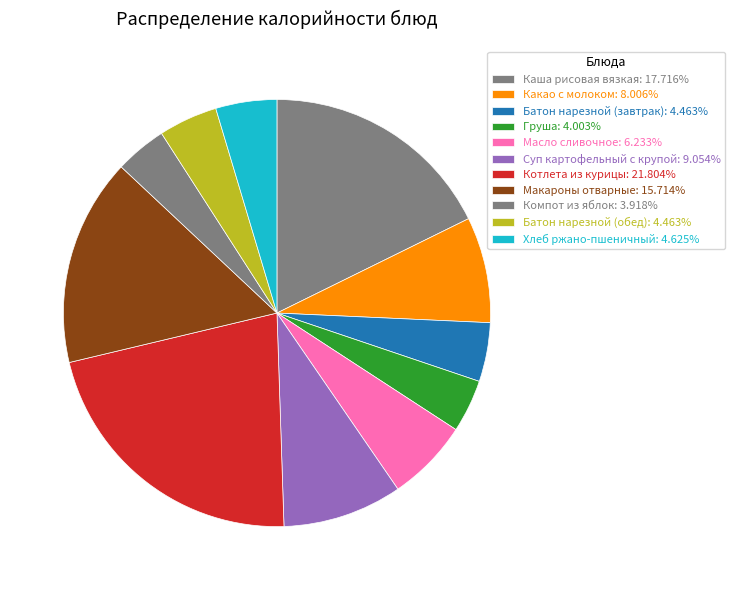

Which slice is the largest?

Котлета из курицы